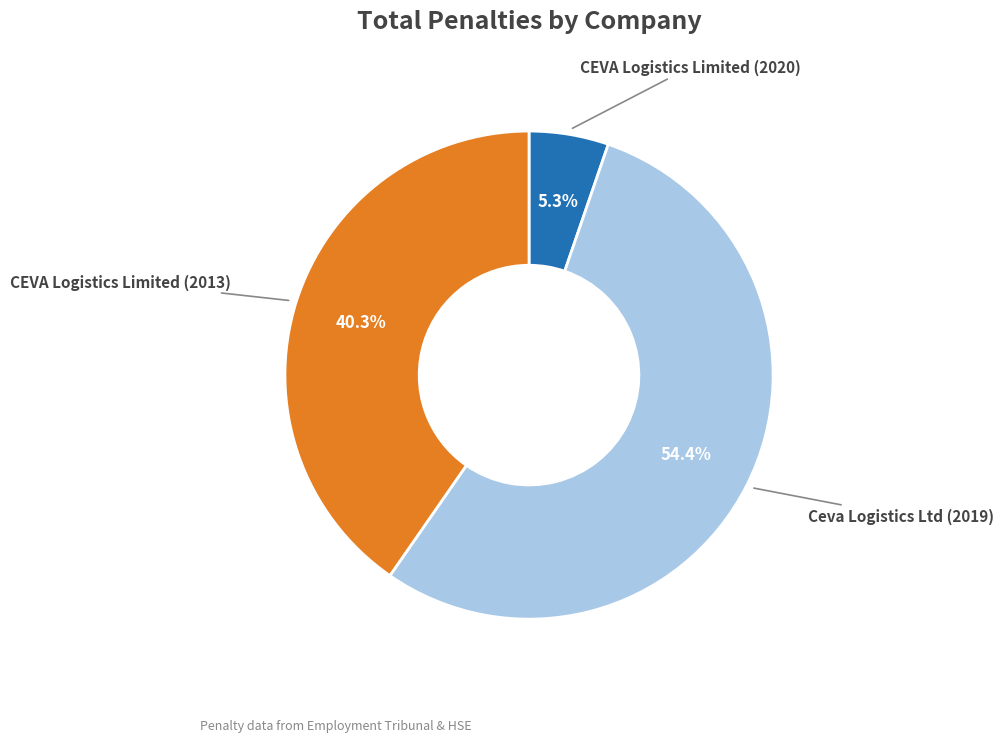

Is there any slice that represents more than half of the pie?

Yes